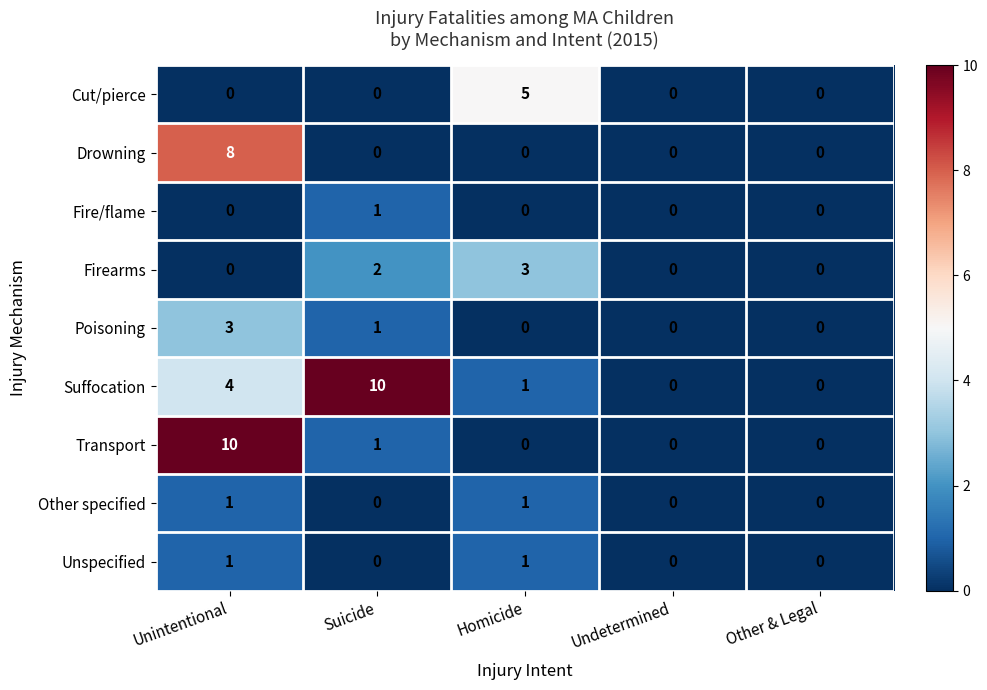

How many series are shown in this chart?

9